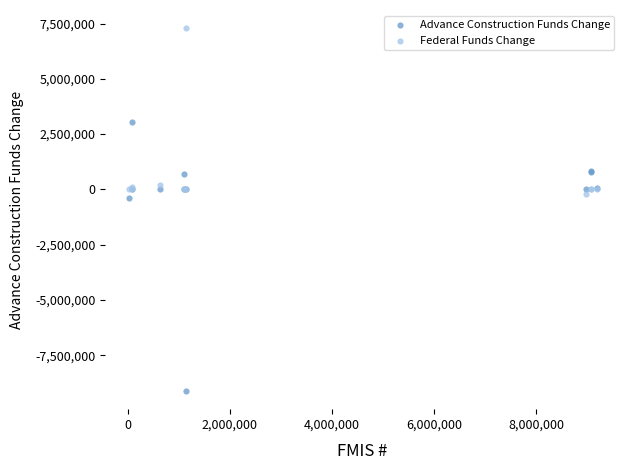

Which series has the widest spread of Y values?

Advance Construction Funds Change